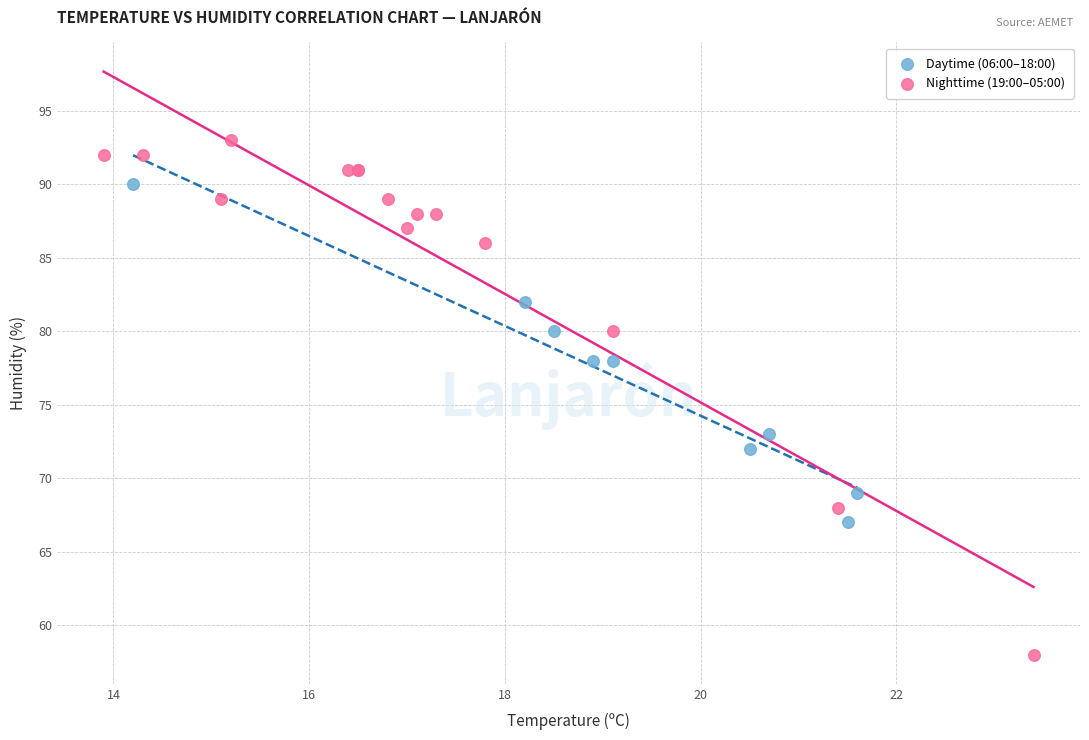

Which series contains the highest Y value?

Nighttime (19:00–05:00)